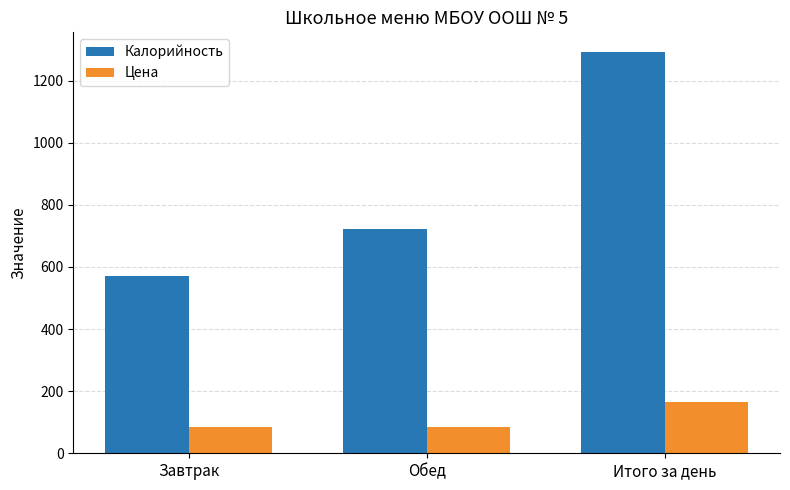

Rank the categories by Калорийность value from lowest to highest.

Завтрак, Обед, Итого за день